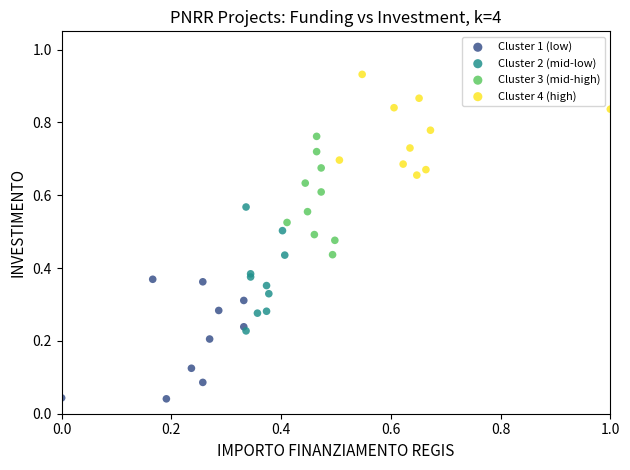

Which series reaches the minimum Y coordinate?

Cluster 1 (low)